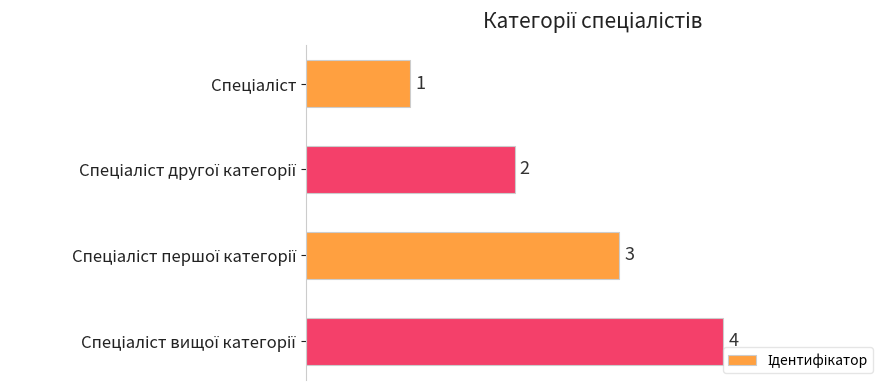

What is the greatest value displayed?

4